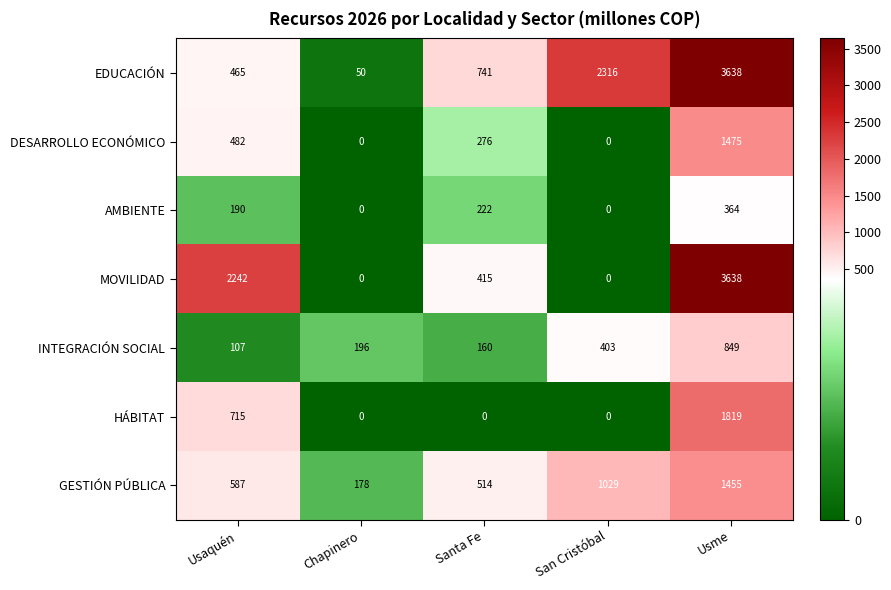

Count the MOVILIDAD values in the range 0 to 2242.

4